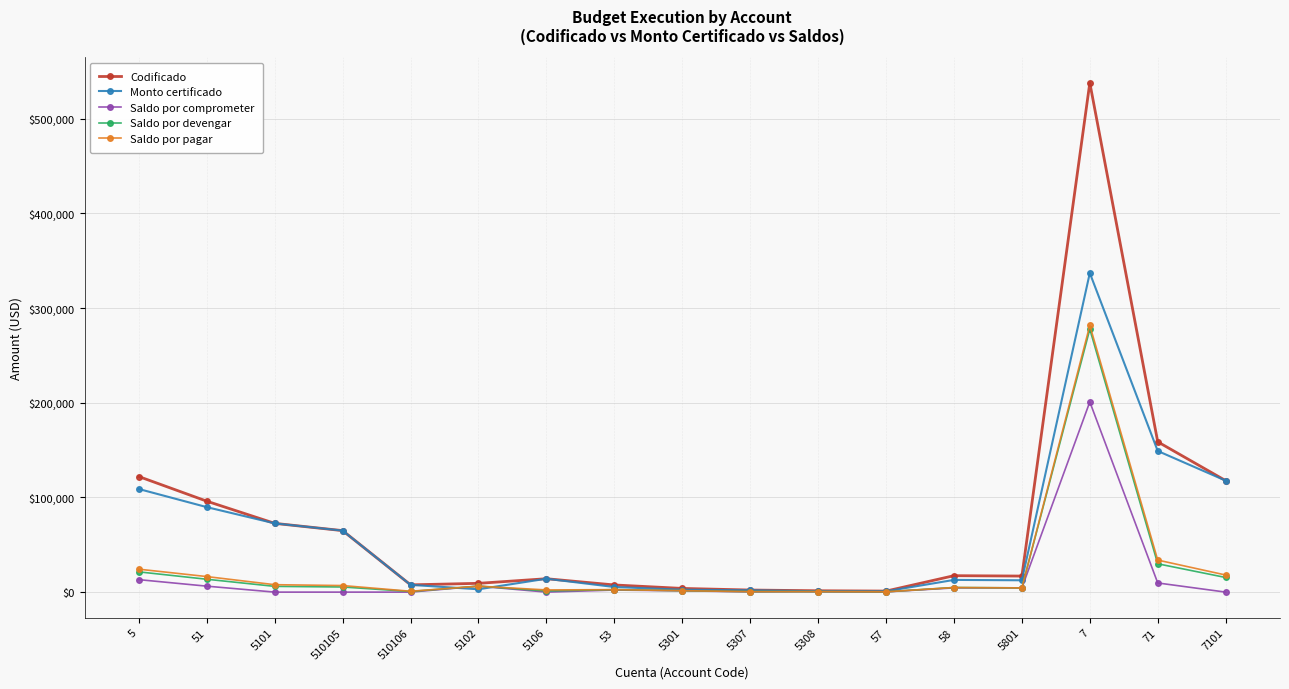

Which series has the largest range (max minus min)?

Codificado